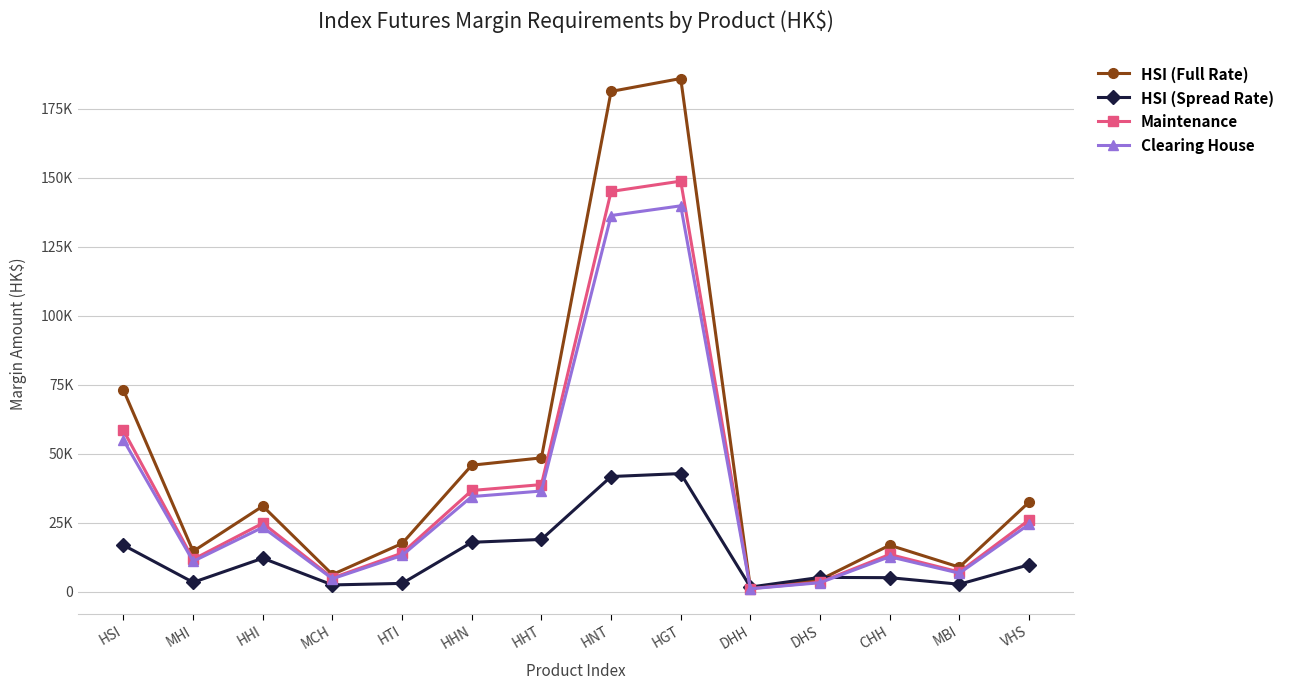

Which has a higher value, DHS or MBI?

MBI